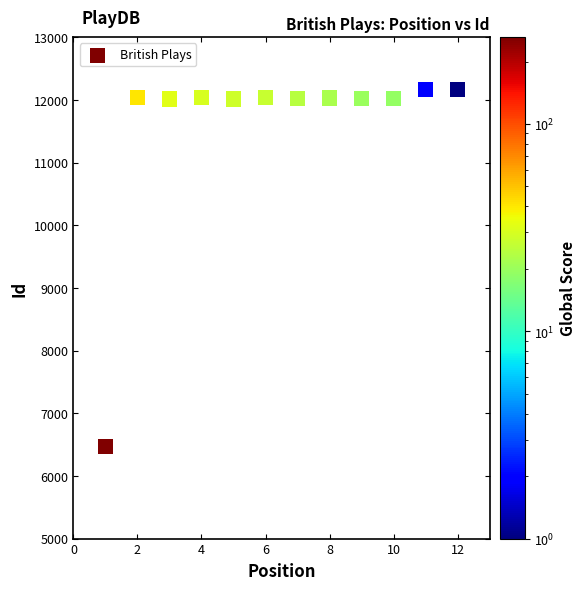

What is the range of X values (max minus min)?

11